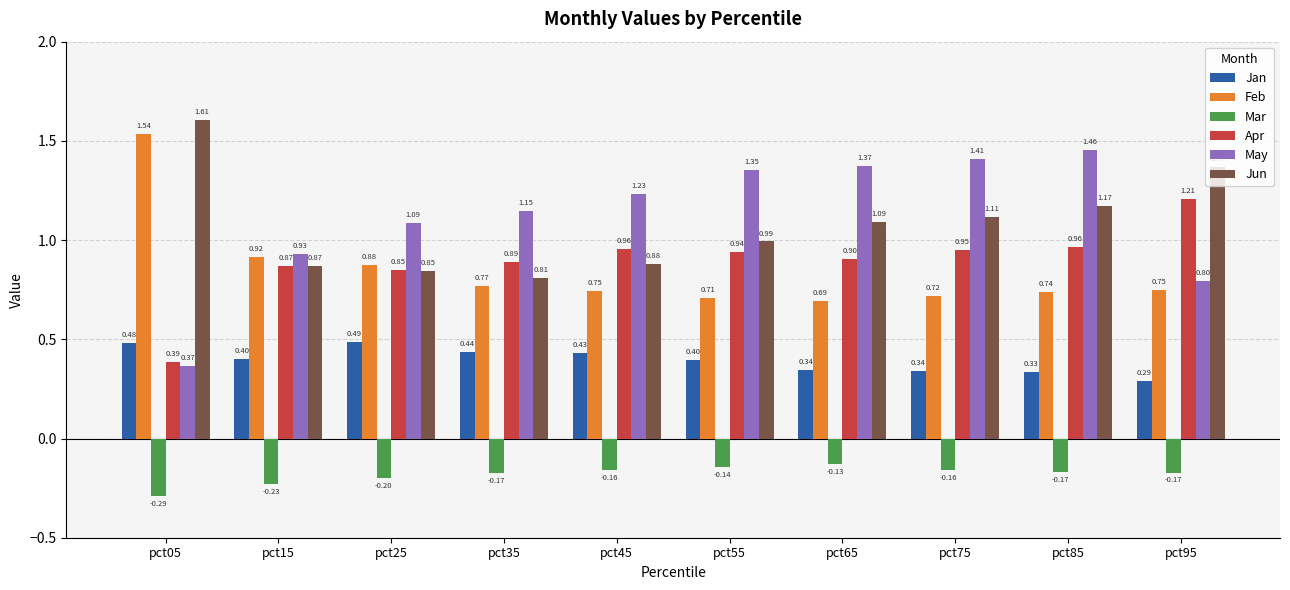

Which series has the largest range (max minus min)?

May